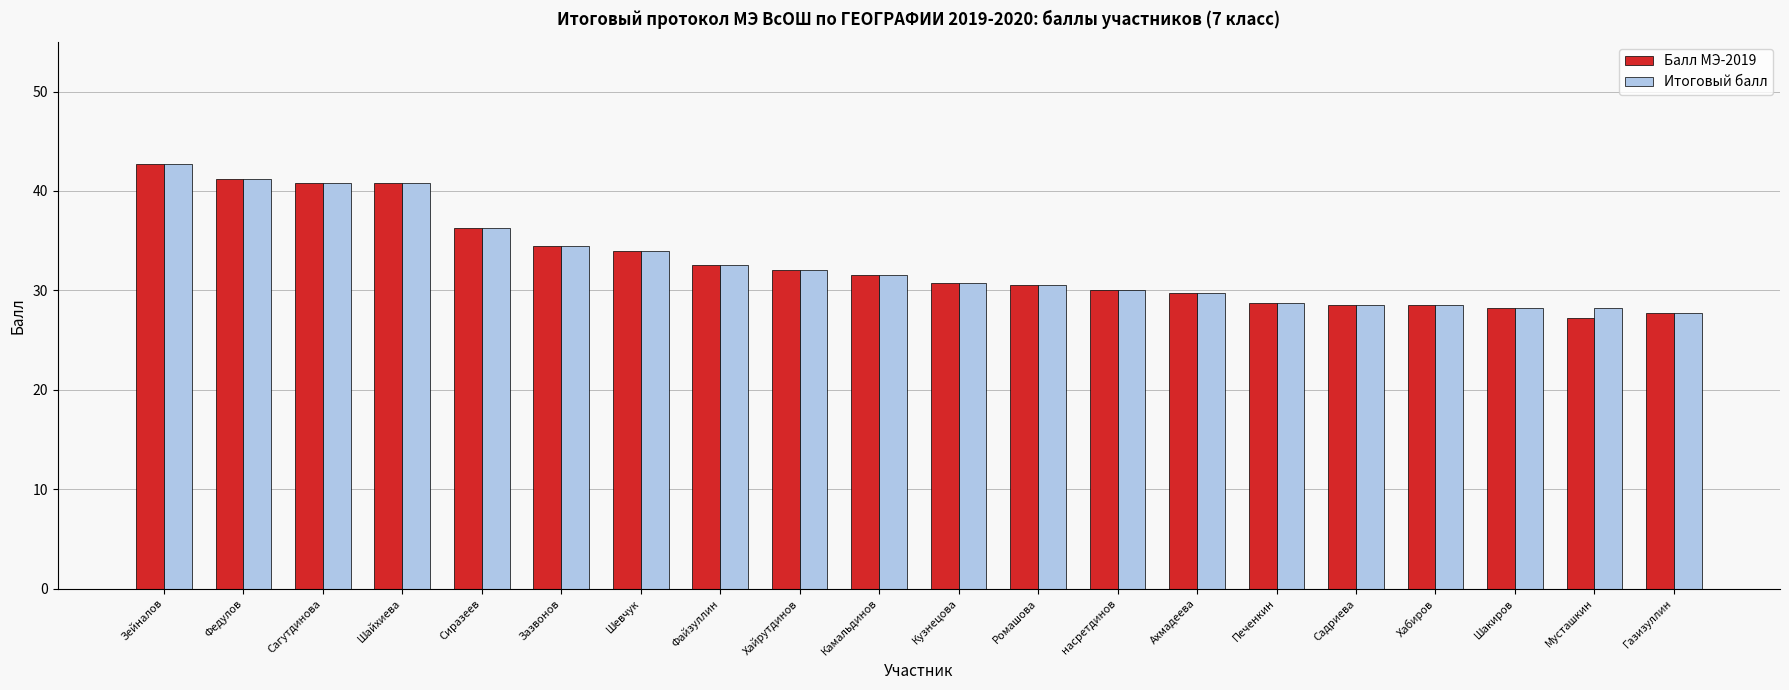

The Балл МЭ-2019 series shows 72.1 at Зейналов. True or false?

False